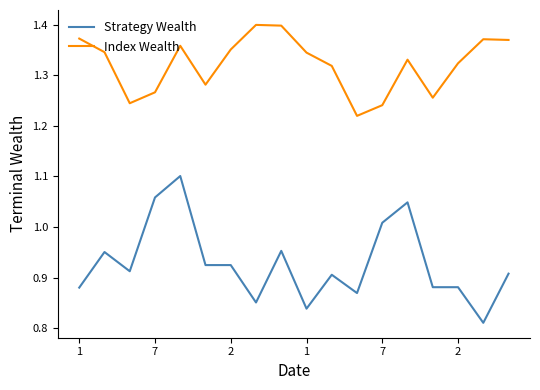

True or false: Strategy Wealth and Index Wealth intersect in this chart.

False